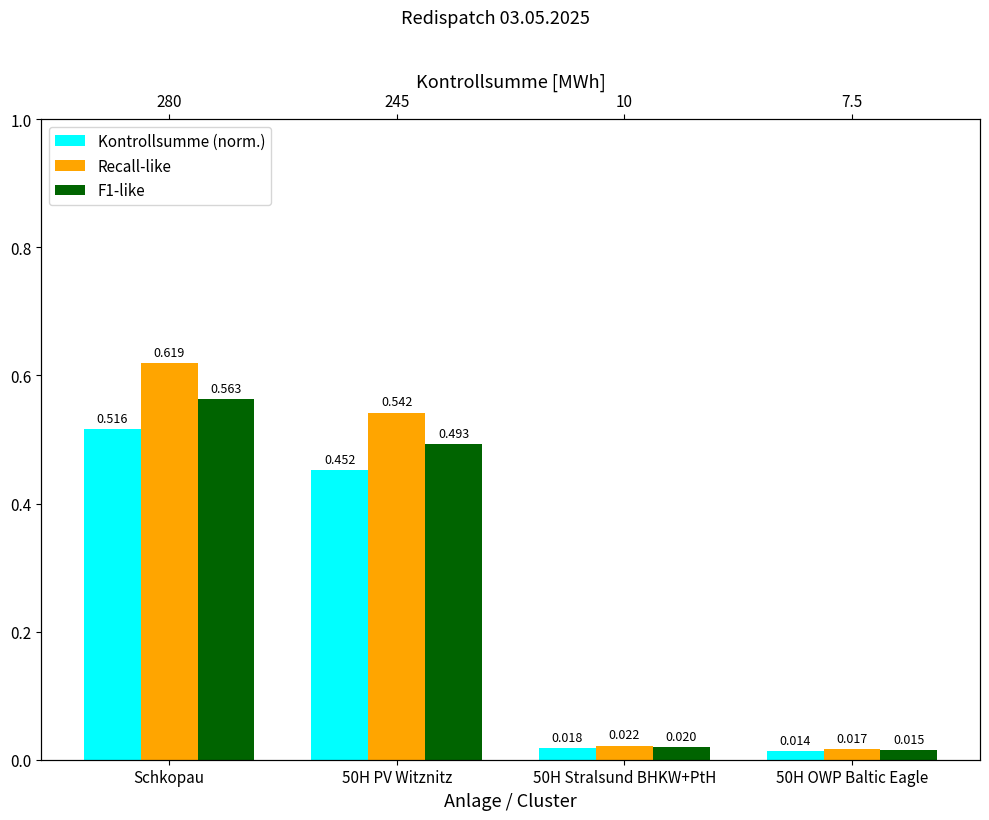

How many bars are there in each group?

3